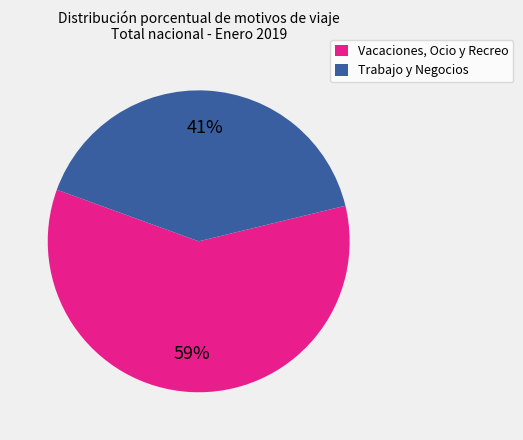

How many segments does this pie chart have?

2